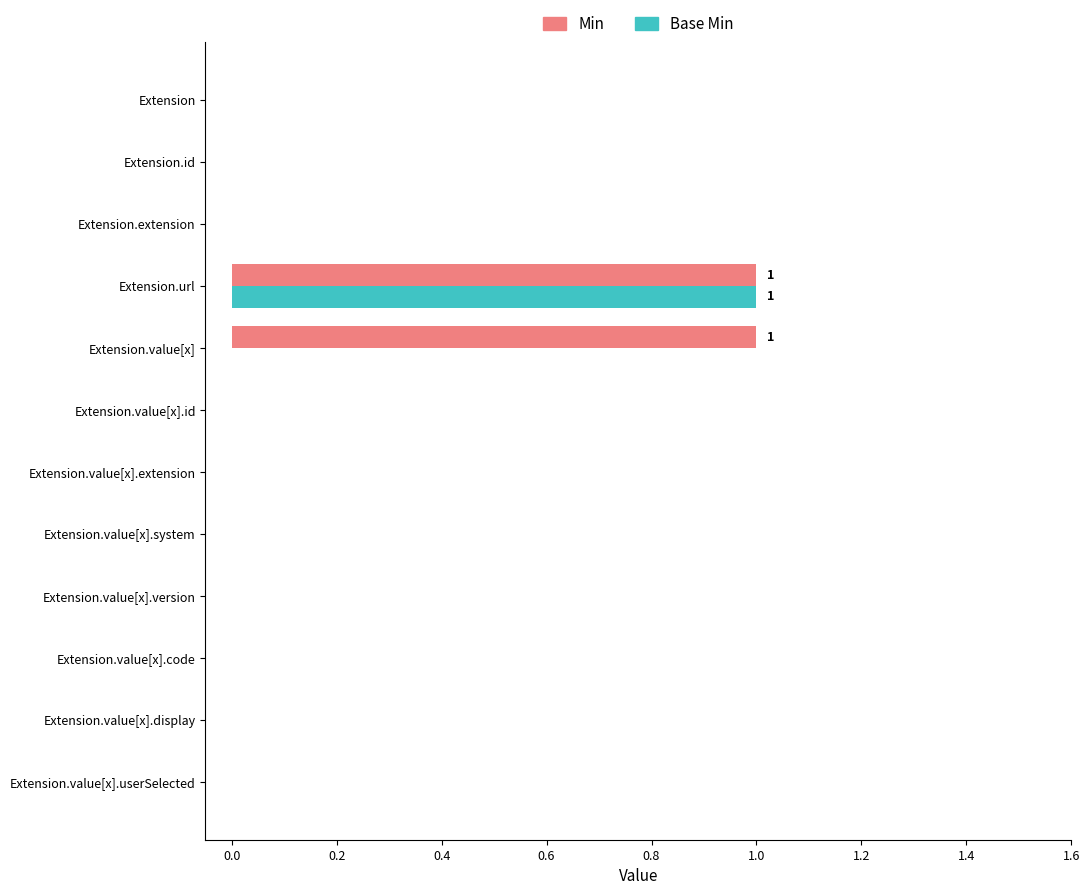

True or false: Base Min has a value of -1 at Extension.value[x].id.

False